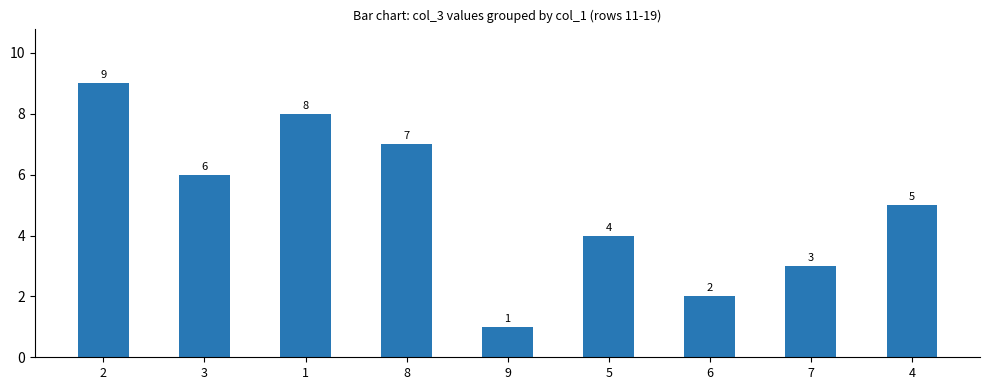

Rank the categories by value from highest to lowest.

2, 1, 8, 3, 4, 5, 7, 6, 9